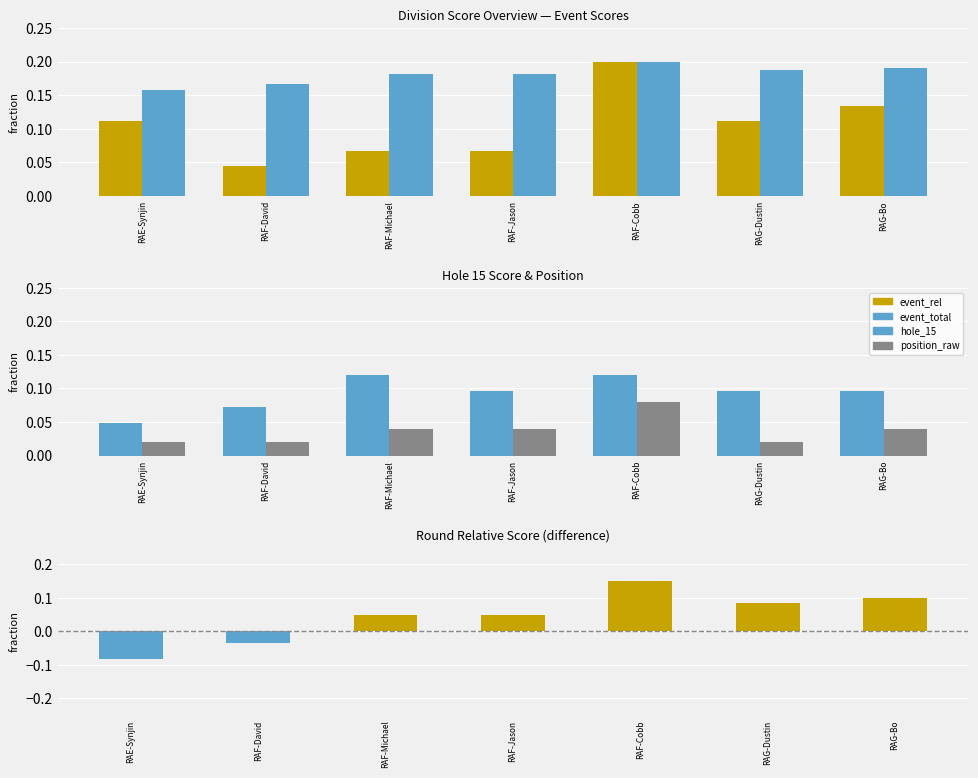

Between RAF-Cobb and RAE-Synjin, which is larger?

RAF-Cobb